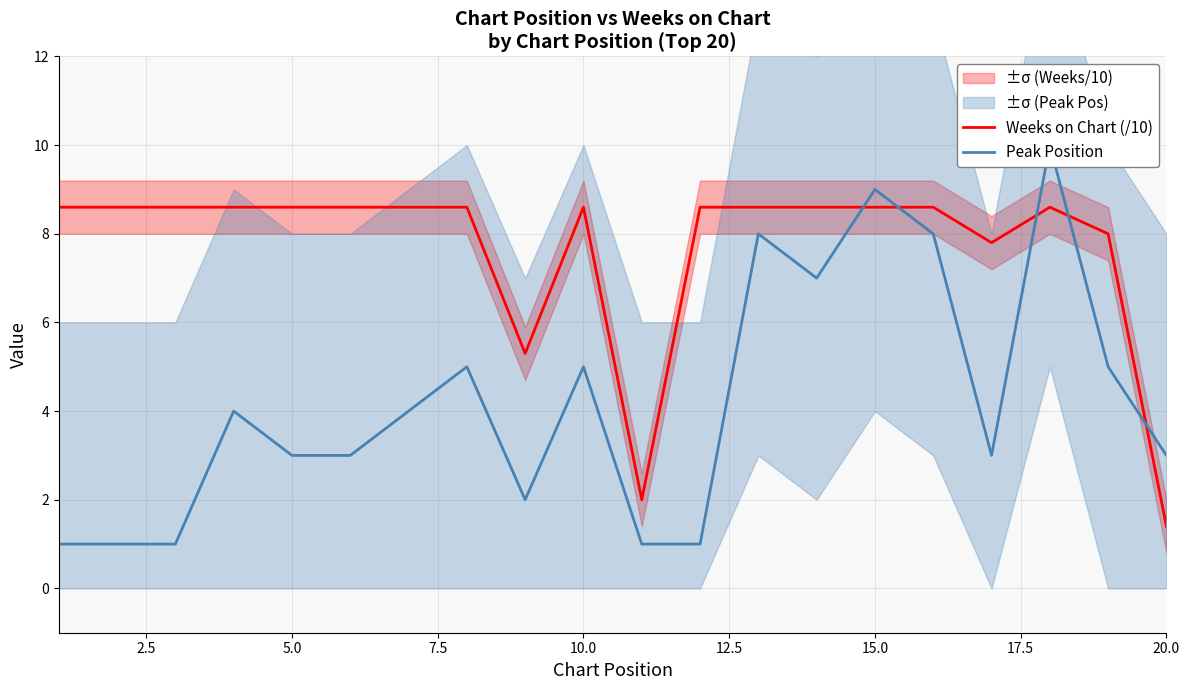

What is the maximum value for Weeks on Chart (/10)?

8.6